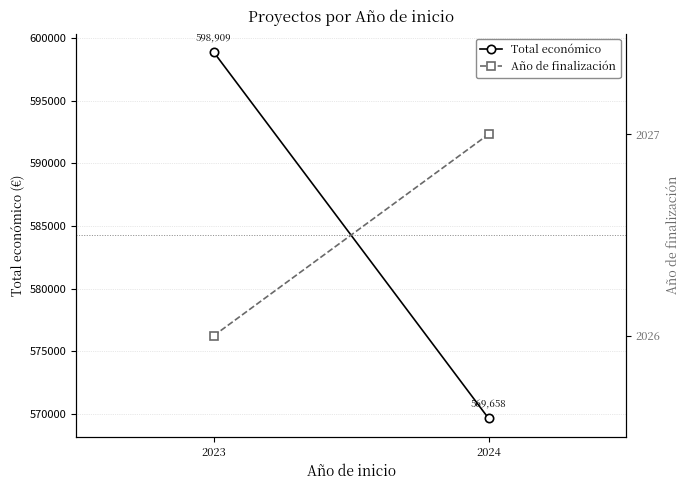

What is the highest value of the Total económico series?

598909